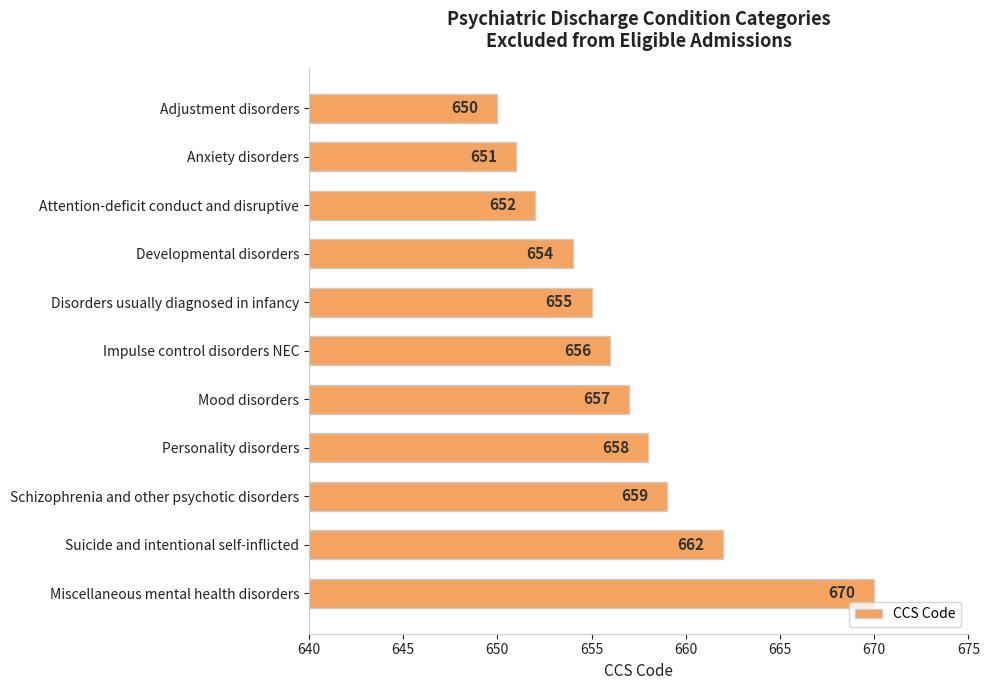

The chart shows a value of 662 at Suicide and intentional self-inflicted. True or false?

True